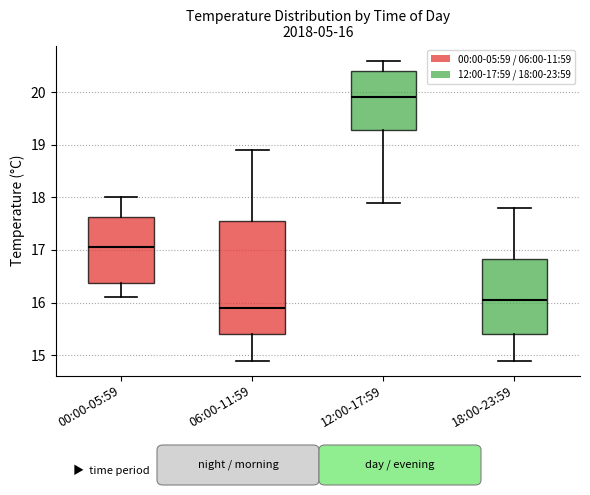

Which box has the highest median line?

12:00-17:59